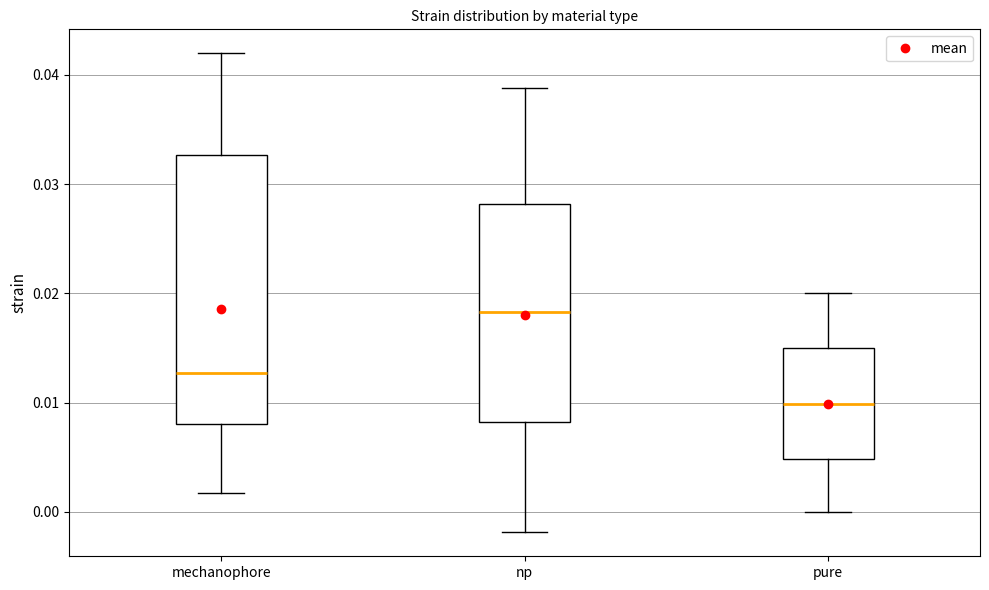

Reading left to right, transcribe this box plot: for each box, give where its median line is, the range the box spans, and where its two whiskers end, as read against the y-axis. The values are not printed on the chart, so give them approximately, as read against the axis.

mechanophore: median 0.013, box 0.008 to 0.033, whiskers 0.002 to 0.042
np: median 0.018, box 0.008 to 0.028, whiskers -0.002 to 0.039
pure: median 0.010, box 0.005 to 0.015, whiskers 0.000 to 0.020